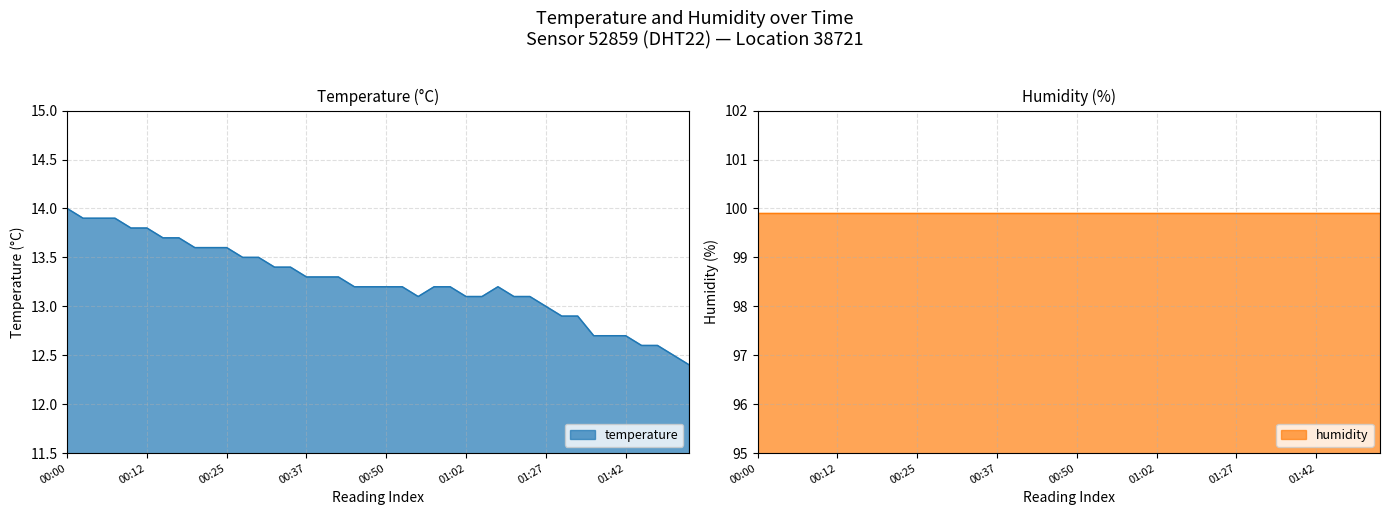

Which series has the largest total across all categories?

humidity